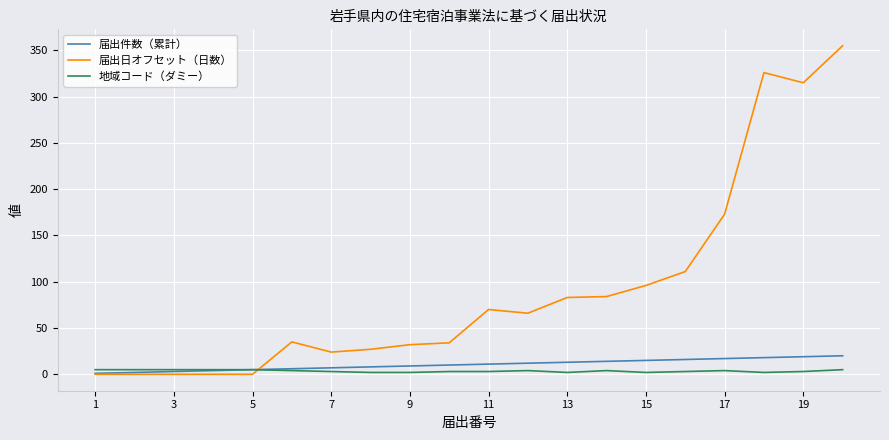

Which series has the widest spread of values?

届出日オフセット（日数）